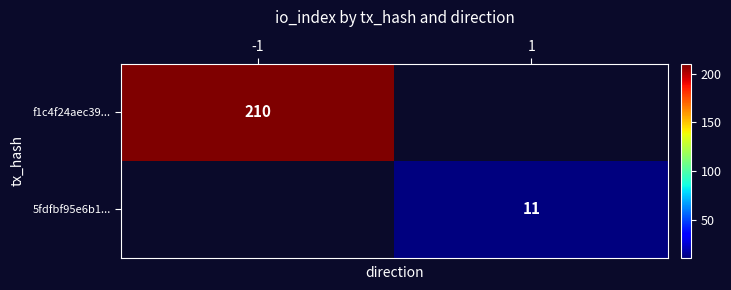

Is it true that 5fdfbf95e6b1... equals 11 at 1?

True